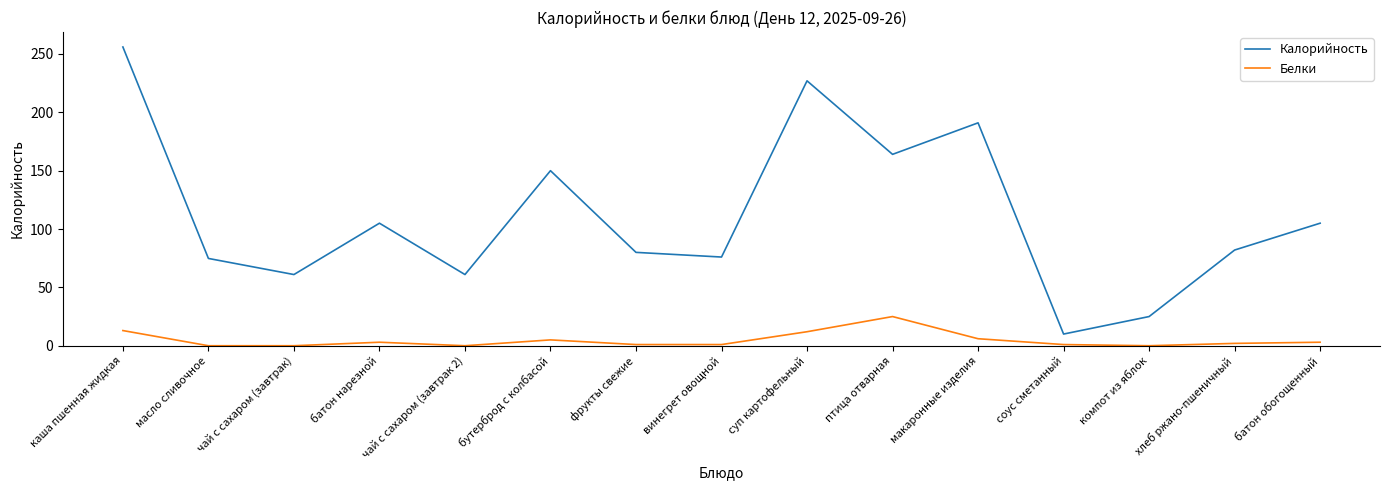

Is the value of Калорийность at масло сливочное greater than the value of Белки at масло сливочное?

Yes